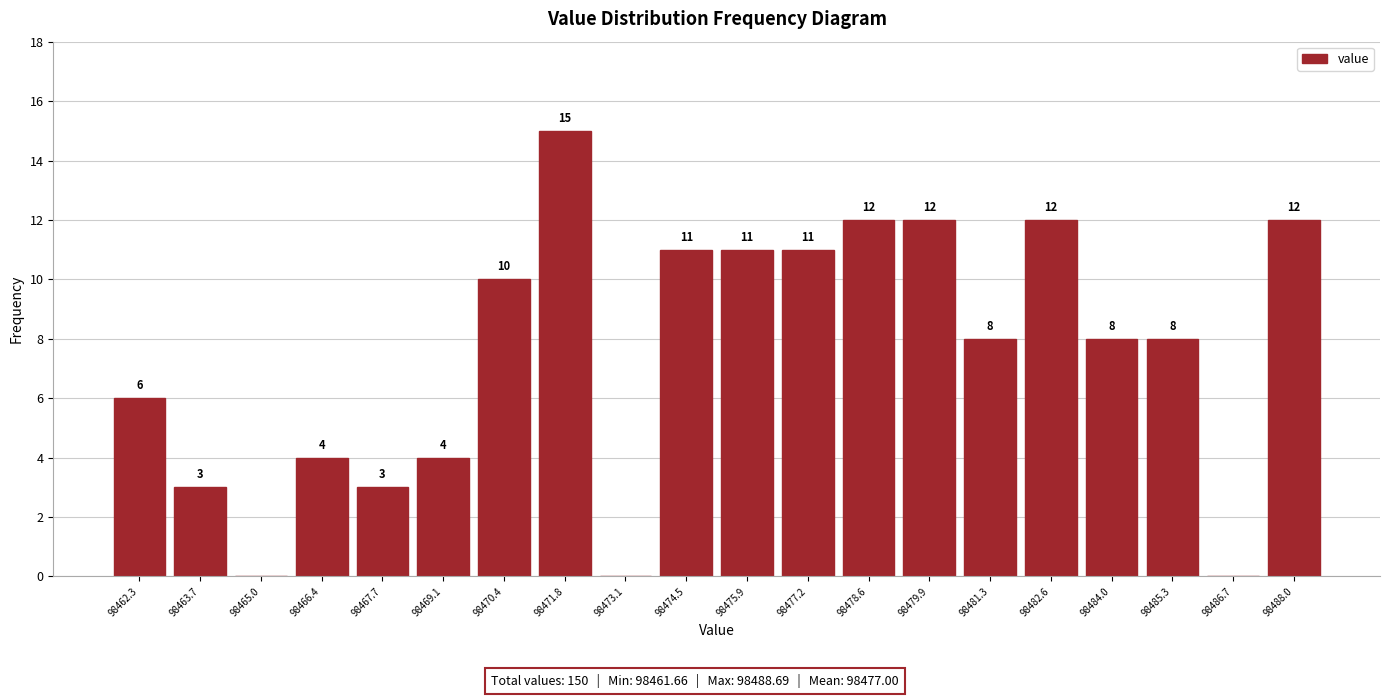

Which range on the x-axis has the tallest bar?

98471.2 to 98472.4